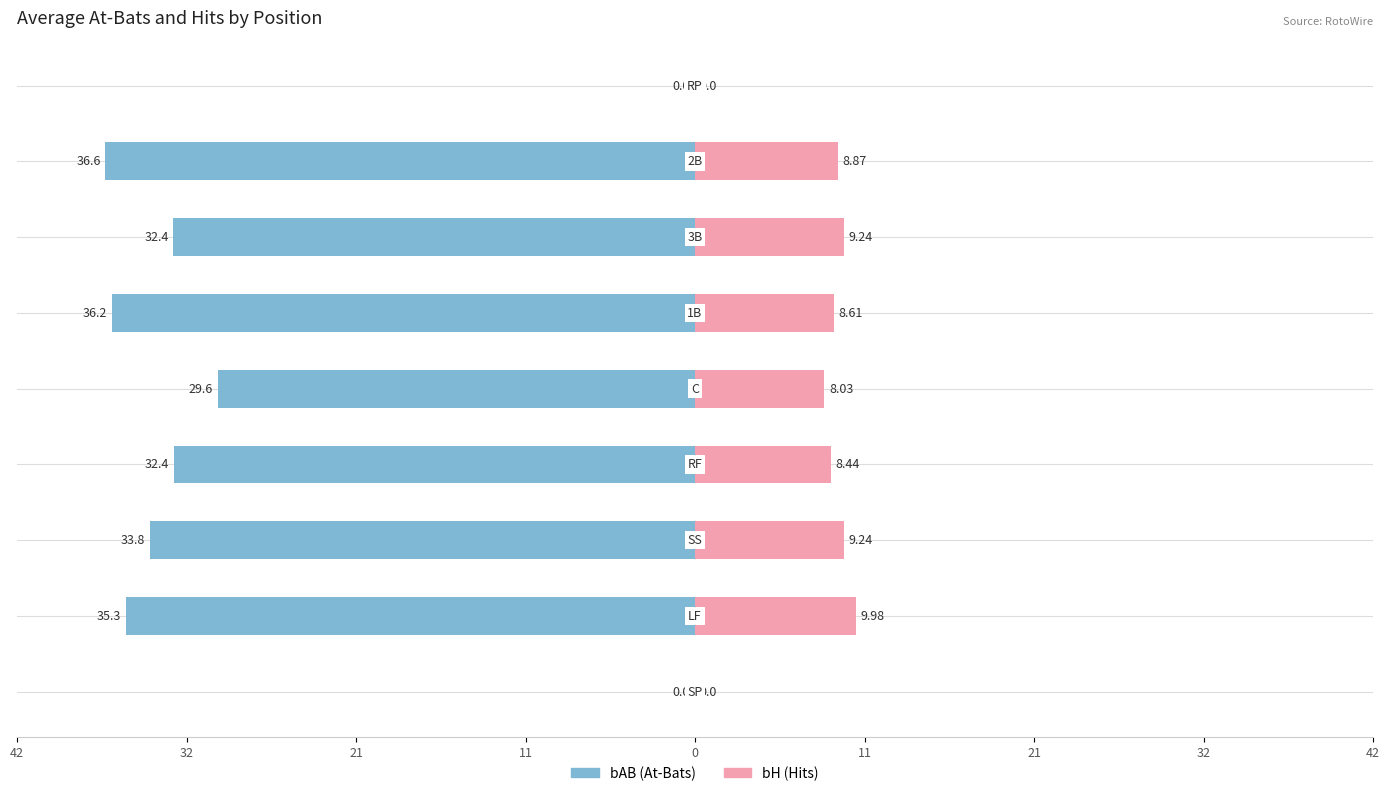

What are all the series names shown in the legend?

bAB, bH